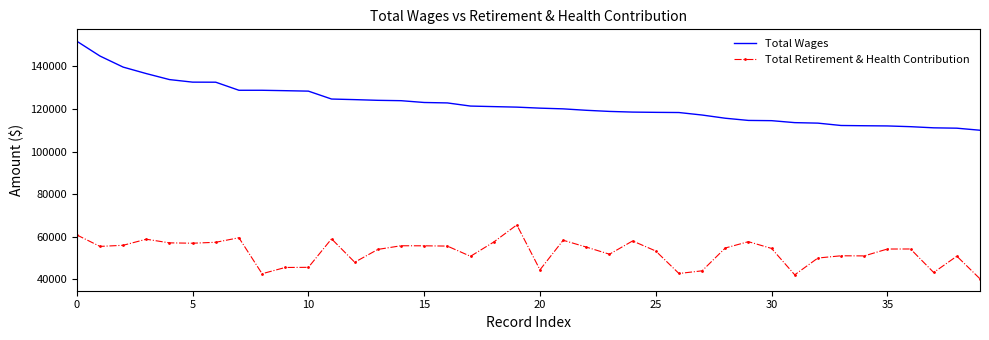

True or false: Total Retirement & Health Contribution has more than 2 interior local peaks.

True